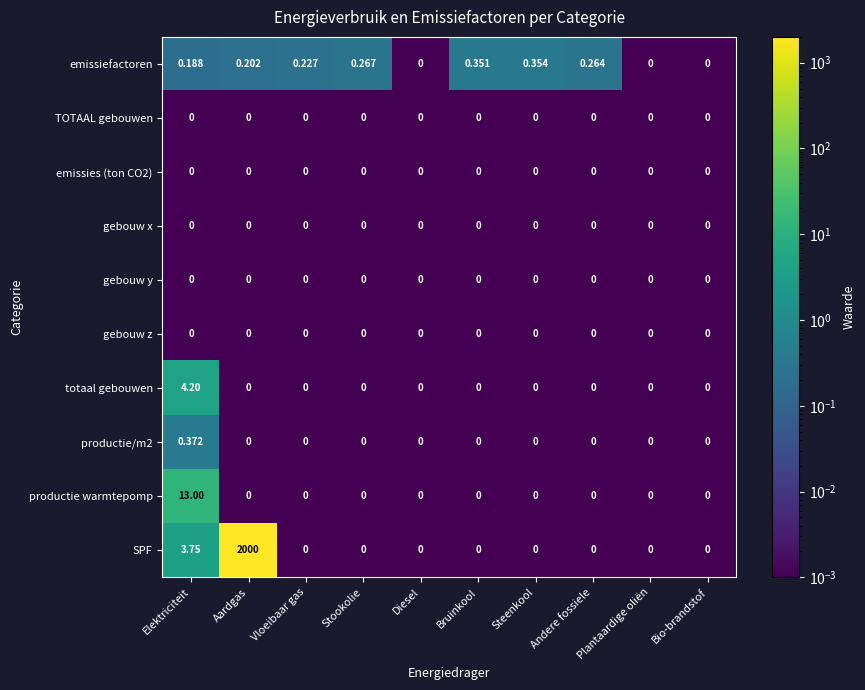

Between Stookolie and Steenkool, which series saw the biggest shift?

emissiefactoren